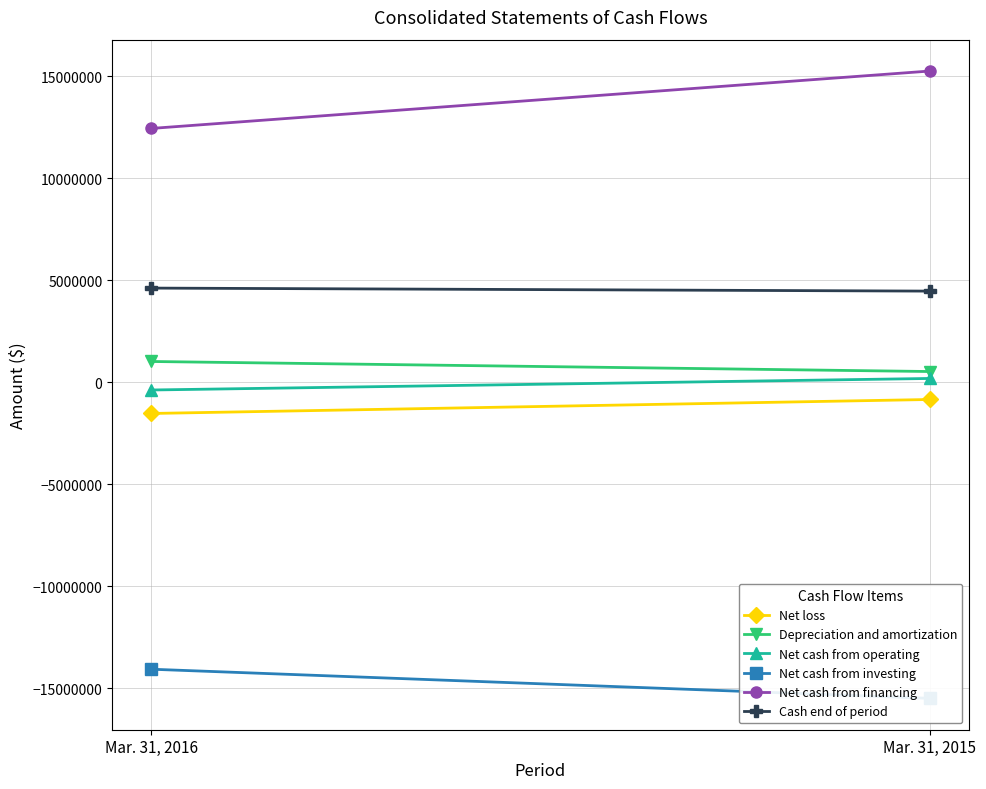

Which series has the largest total across all categories?

Net cash from financing